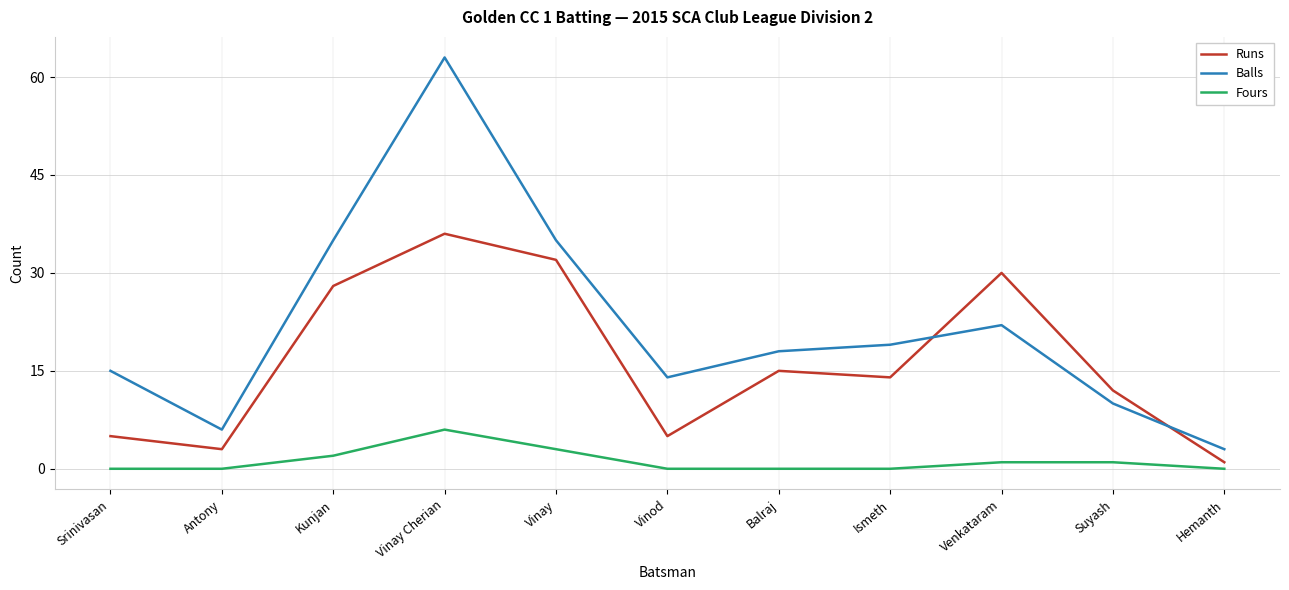

Which category has the highest value in the Fours series?

Vinay Cherian